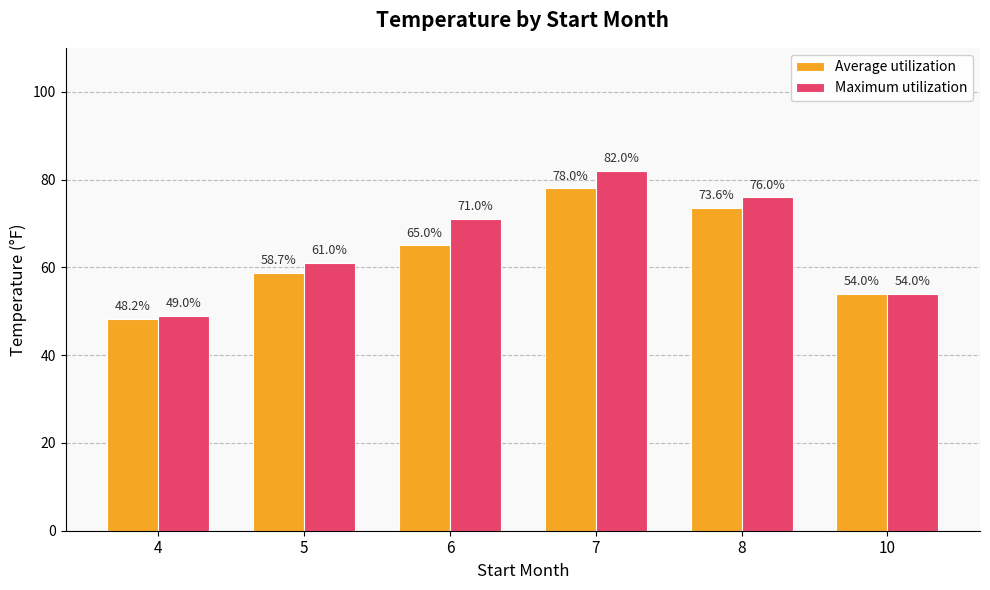

Which series has the largest total across all categories?

Maximum utilization